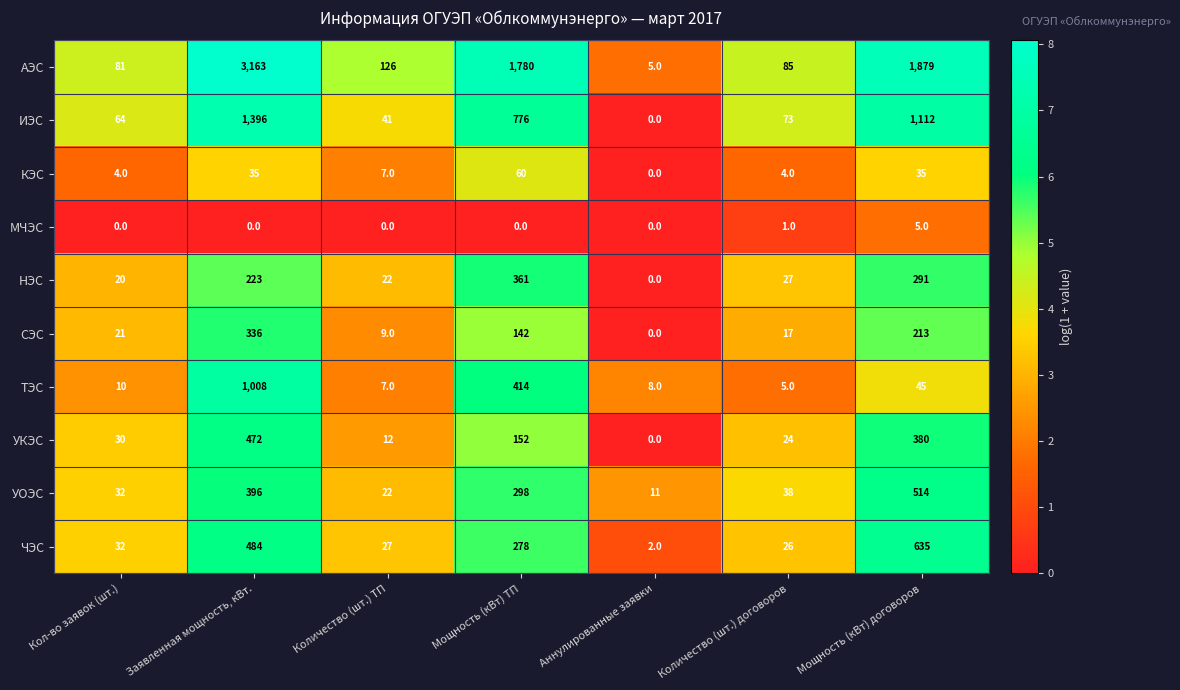

Is it true that УОЭС equals 38 at Количество (шт.) договоров?

True